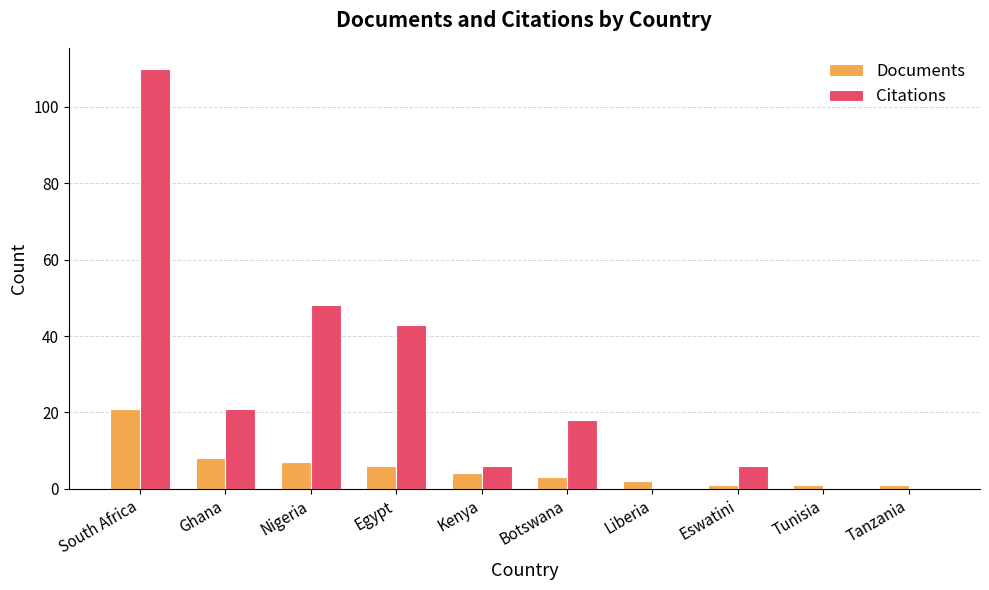

The value of Citations at Kenya is 6. True or false?

True